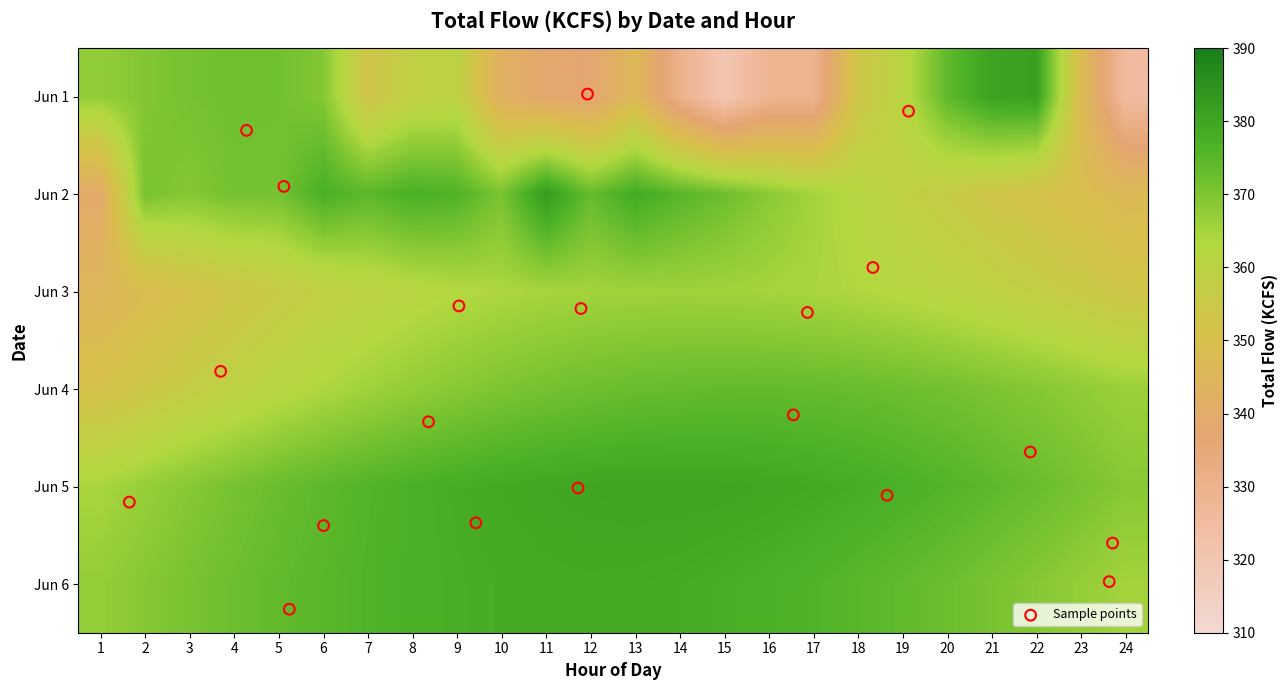

What is the difference between the highest and lowest values at 14?

49.5